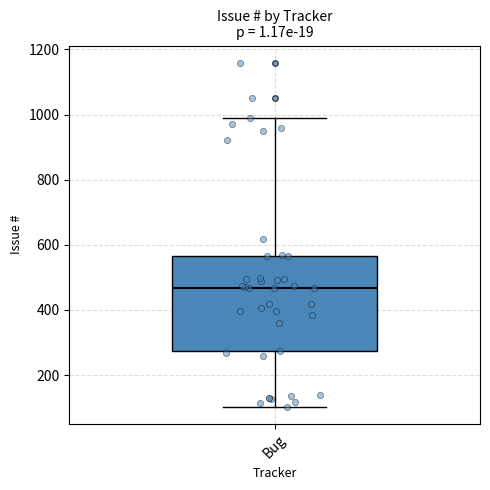

Read this box plot against the y-axis: the position of the median line, the range covered by the box, and the ends of both whiskers. The values are not printed on the chart, so give them approximately, as read against the axis.

median 460, box 280 to 560, whiskers 100 to 1000